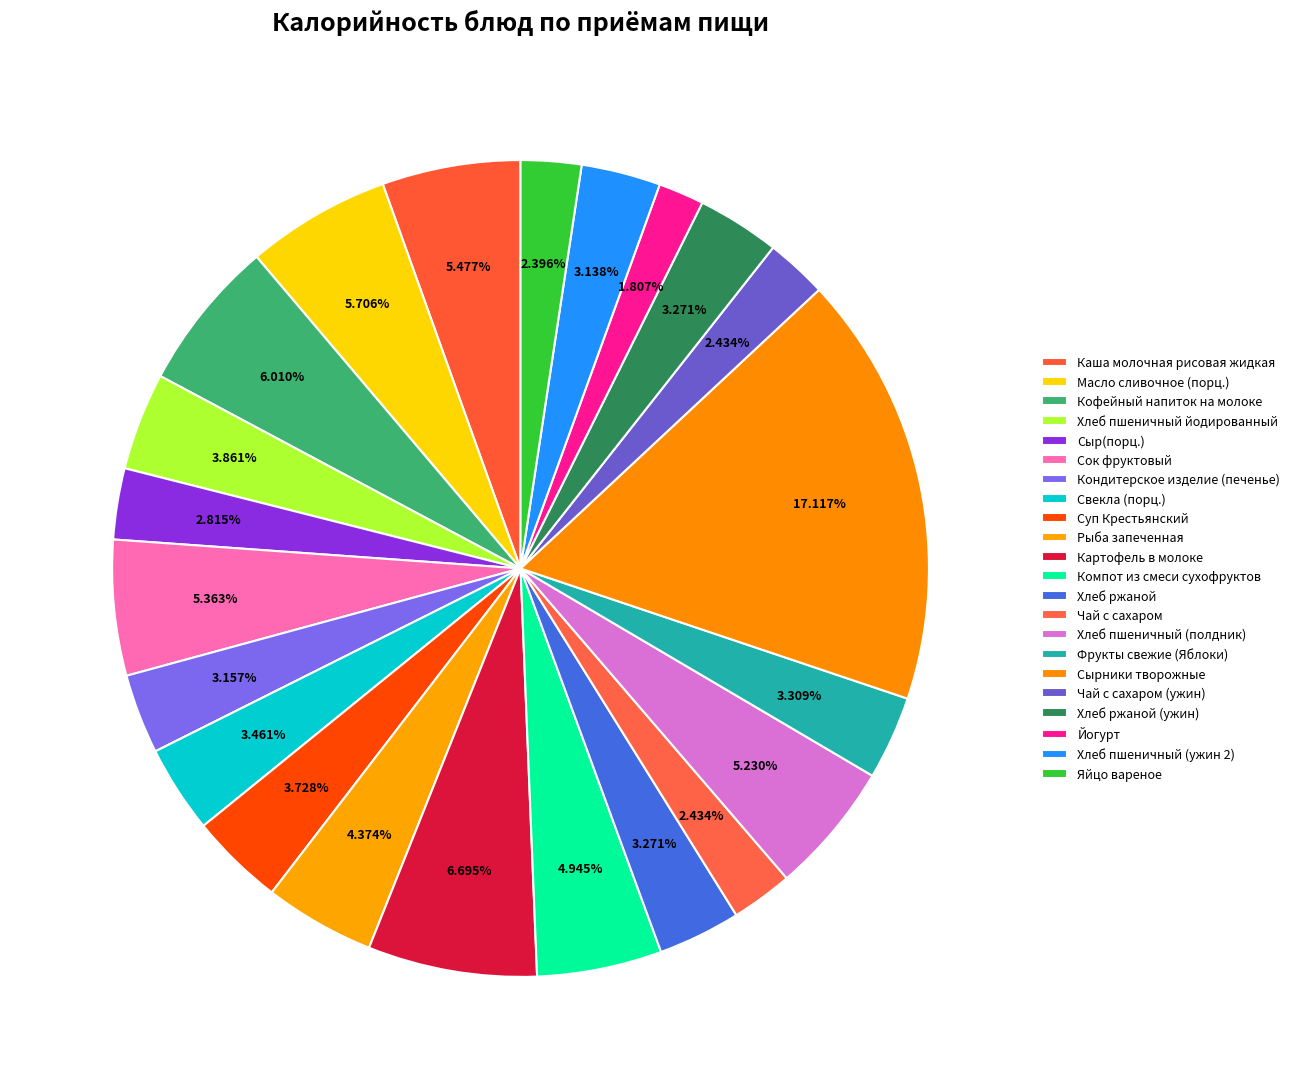

To the nearest percent, what is the difference between the Чай с сахаром and Хлеб пшеничный (ужин 2) slice percentages?

1%